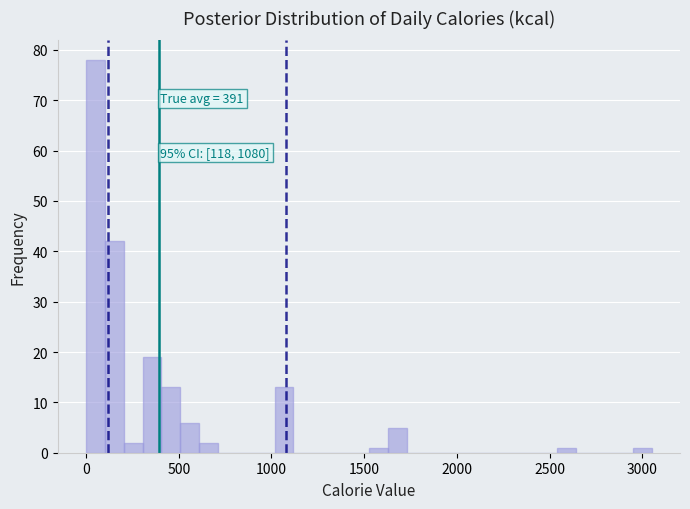

Around what value on the x-axis is the tallest bar? Give the approximate position of its centre, as read against the axis.

50